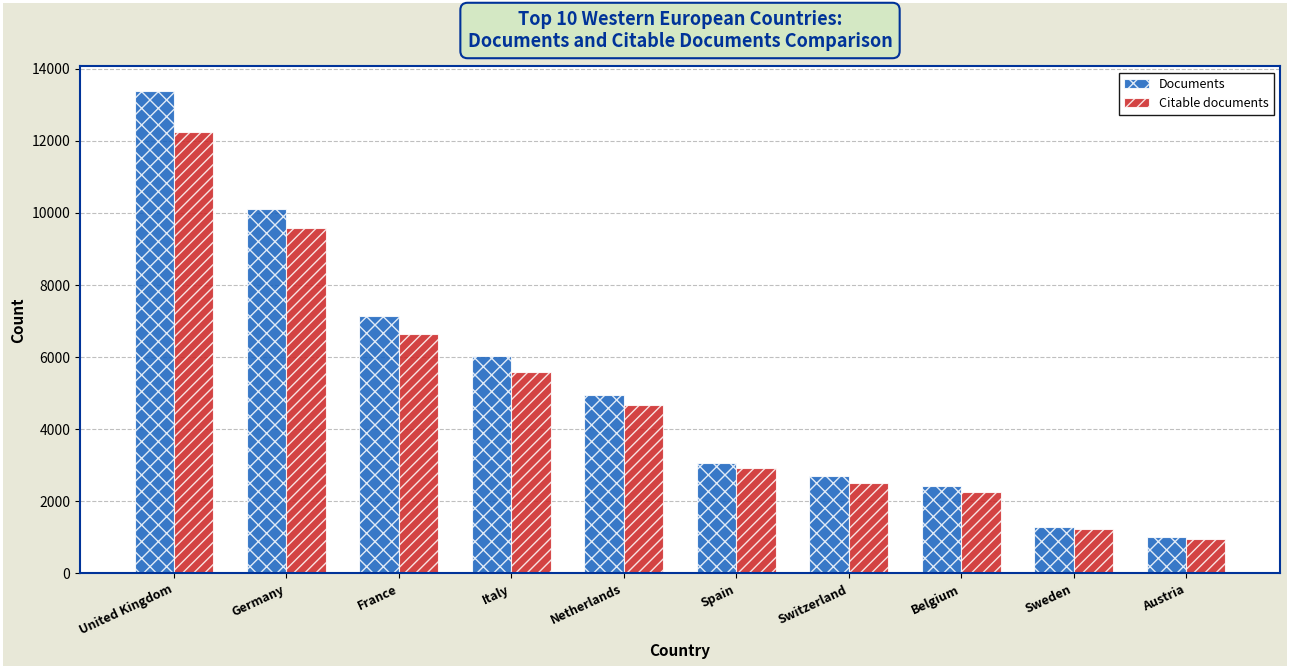

What are all the series names shown in the legend?

Documents, Citable documents